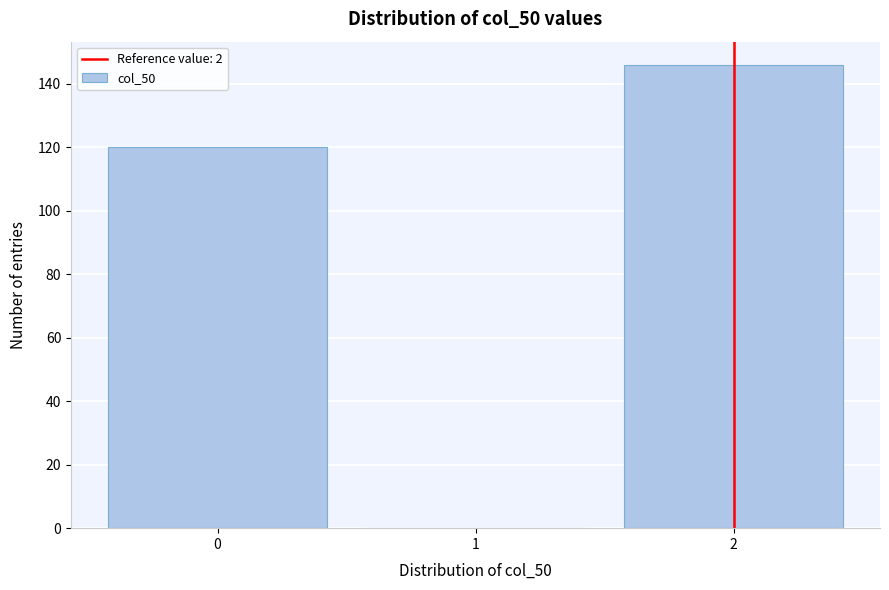

What is the height of the bar covering 1.5 to 2.5 on the x-axis? The values are not printed on the chart, so give them approximately, as read against the axis.

146